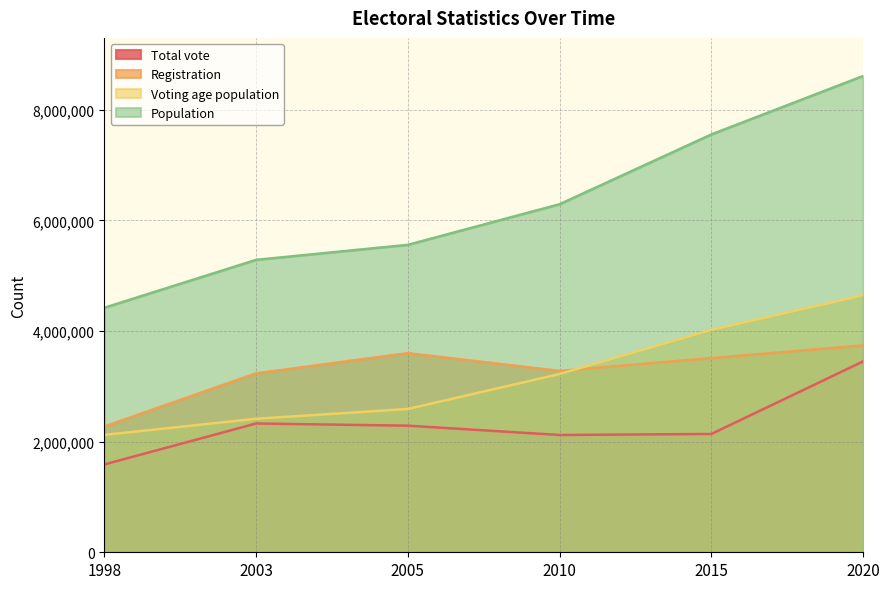

At which label does Voting age population first exceed 3222000?

2015